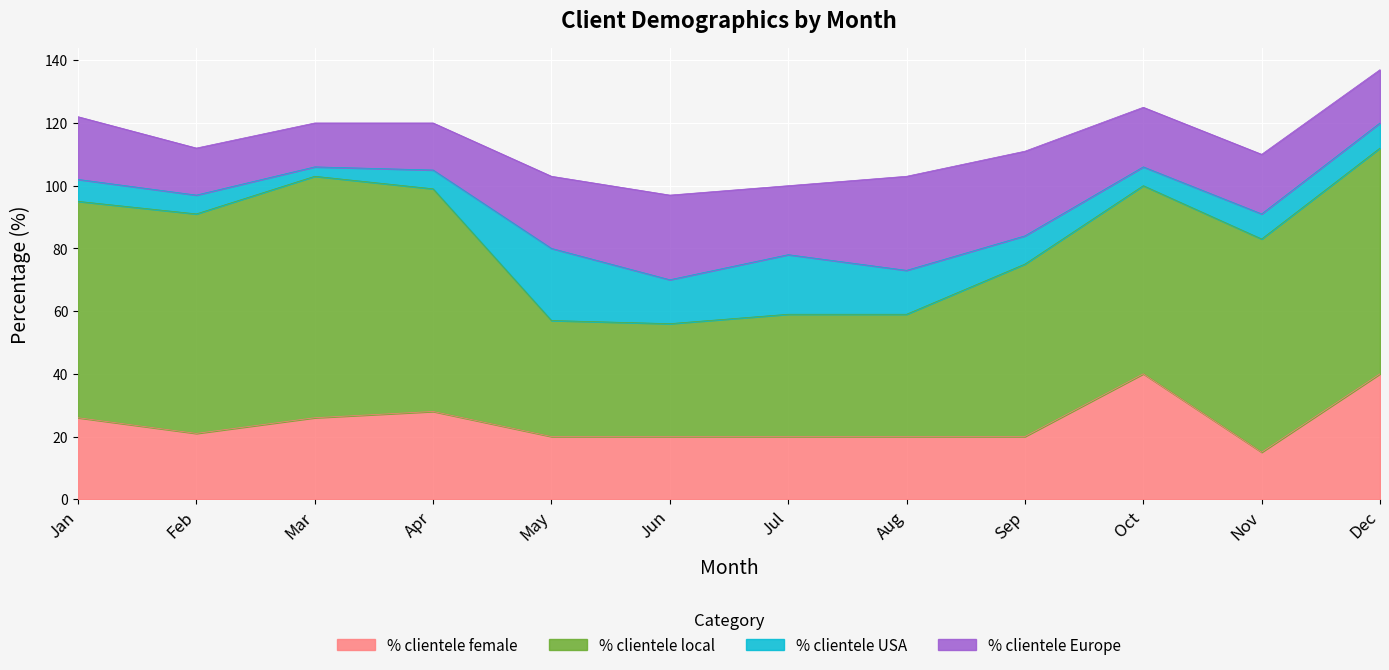

Rank the series by their maximum value, from lowest to highest.

% clientele USA, % clientele Europe, % clientele female, % clientele local